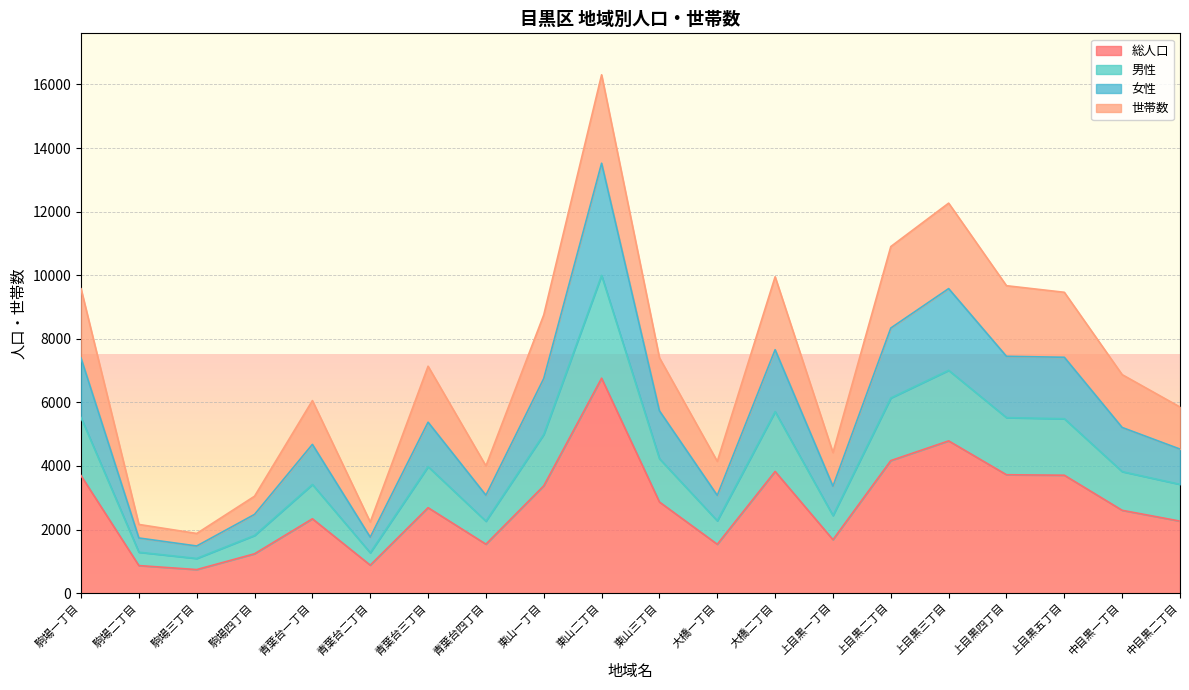

True or false: 男性 and 総人口 intersect in this chart.

False